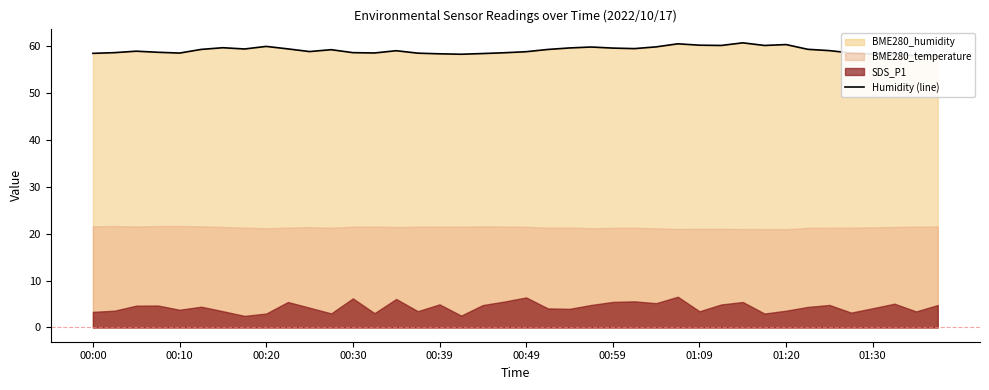

True or false: the data shows 58.8 at 10.

True